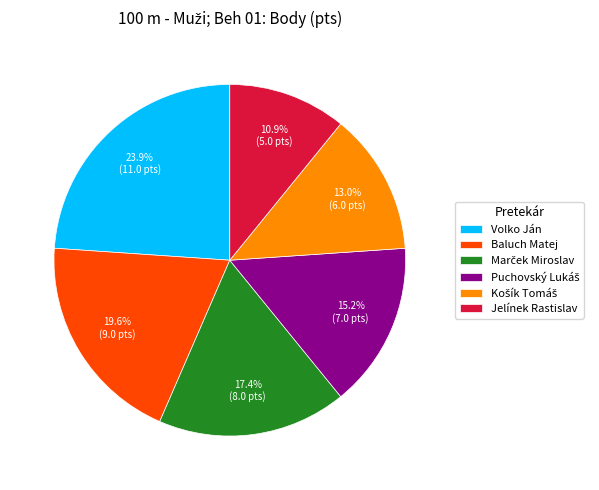

Which category has the biggest portion of the pie?

Volko Ján